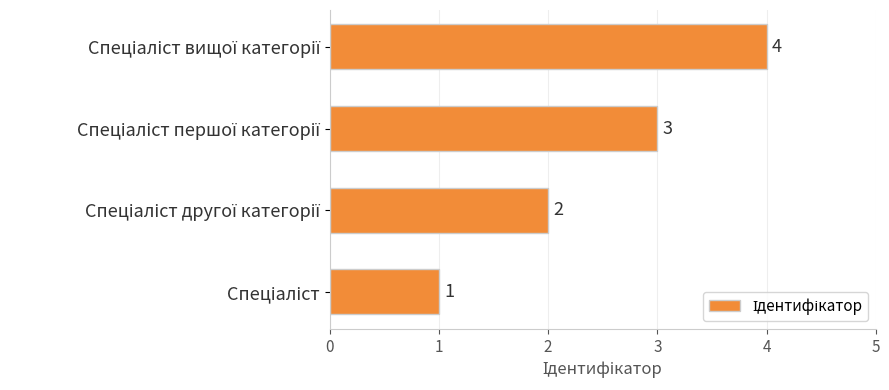

How many values are between 2 and 4?

3